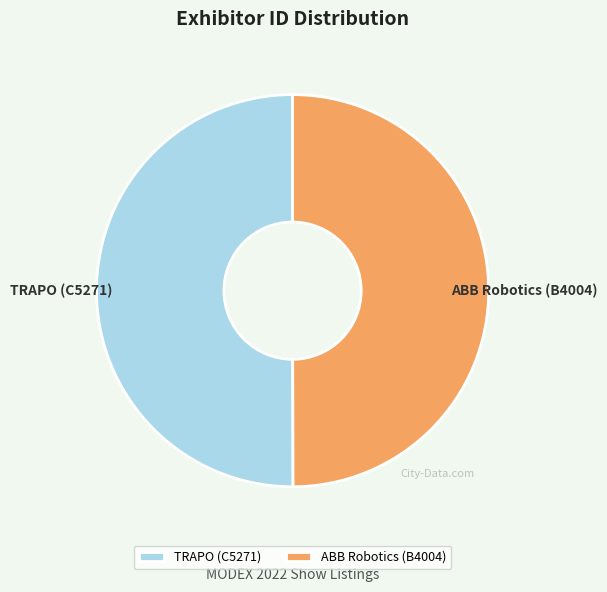

Approximately how many times larger is the value at TRAPO (C5271) compared to ABB Robotics (B4004)?

1.0